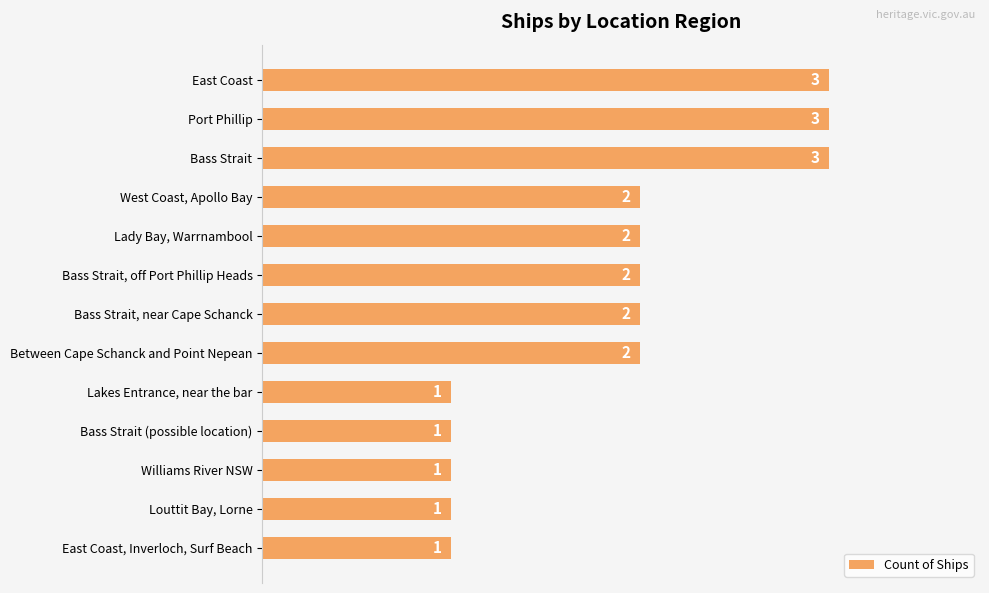

How many bars are there in total?

13